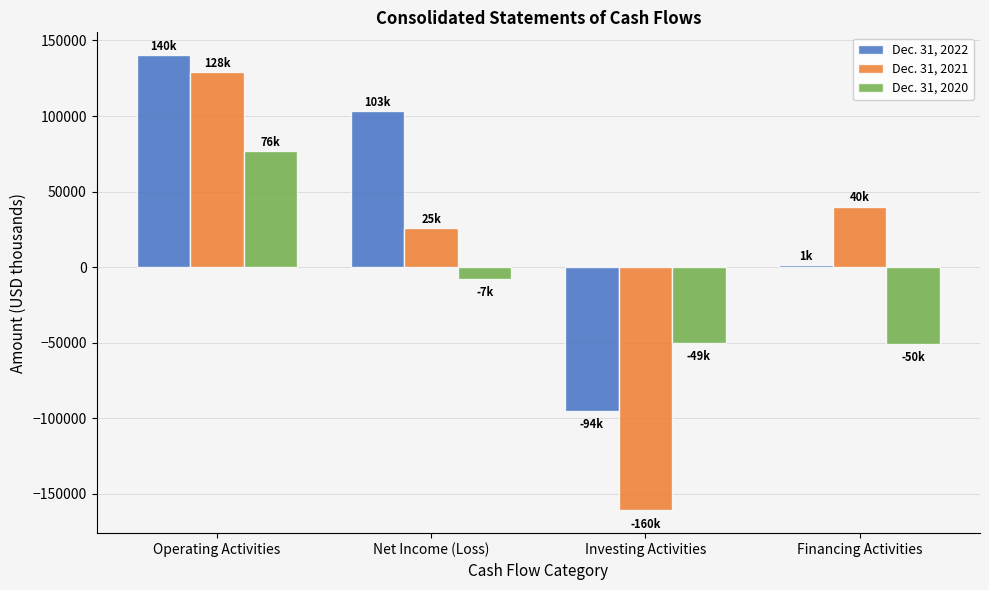

Does the chart contain any negative values?

Yes